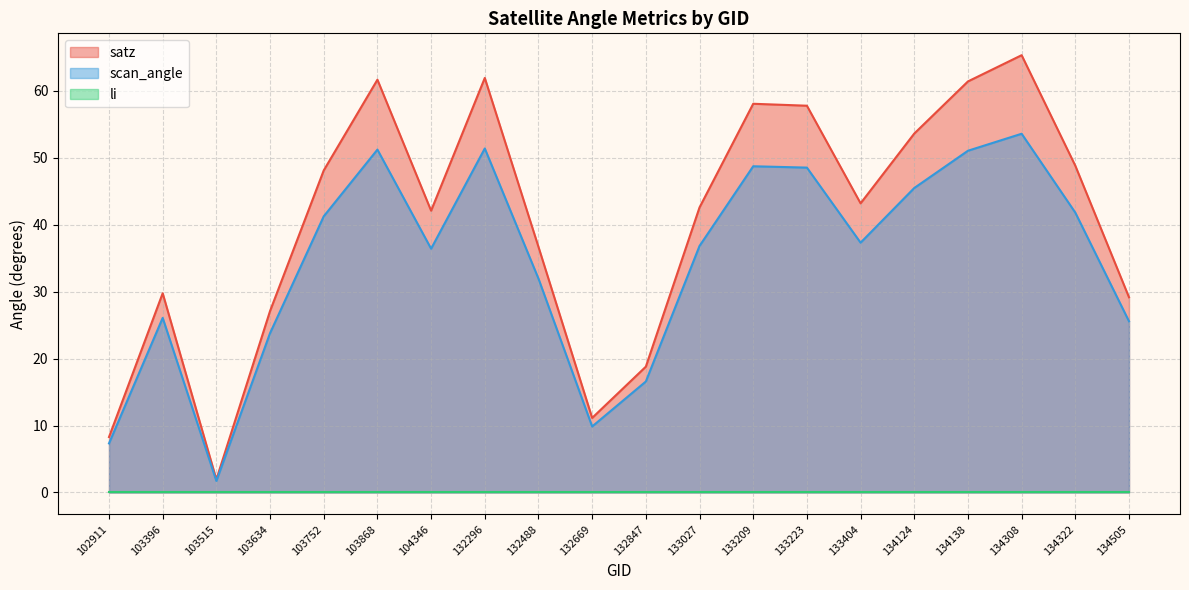

The satz series shows 61.7 at 103868. True or false?

True